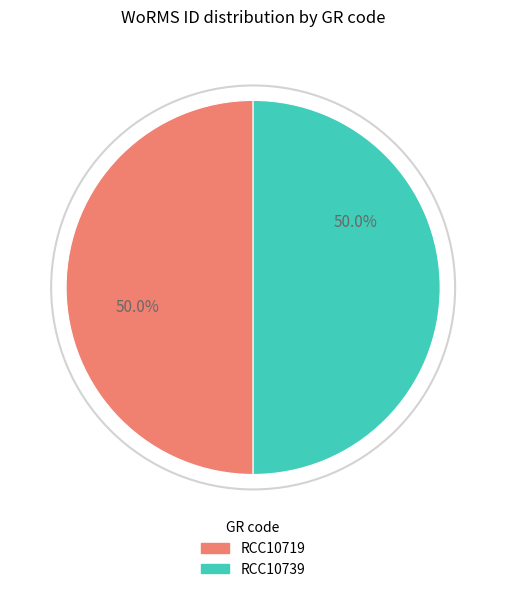

The RCC10739 slice represents 50% of the pie. True or false?

True